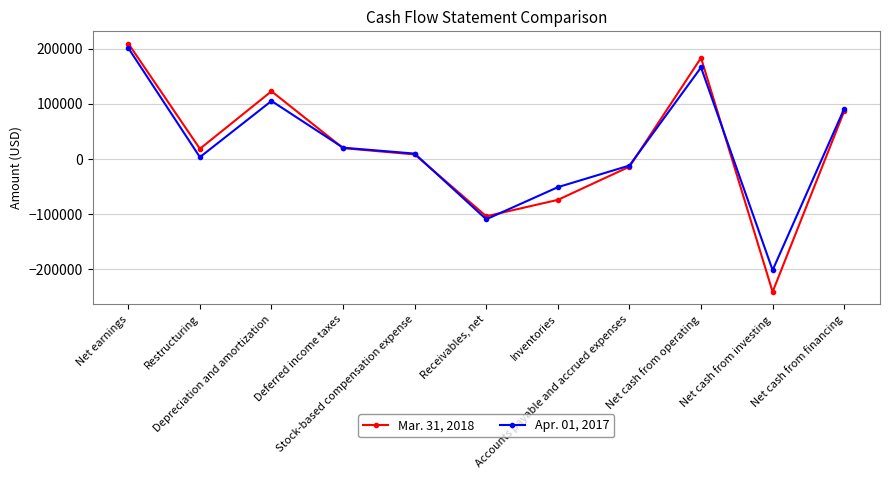

Which category has the highest value across all series?

Net earnings